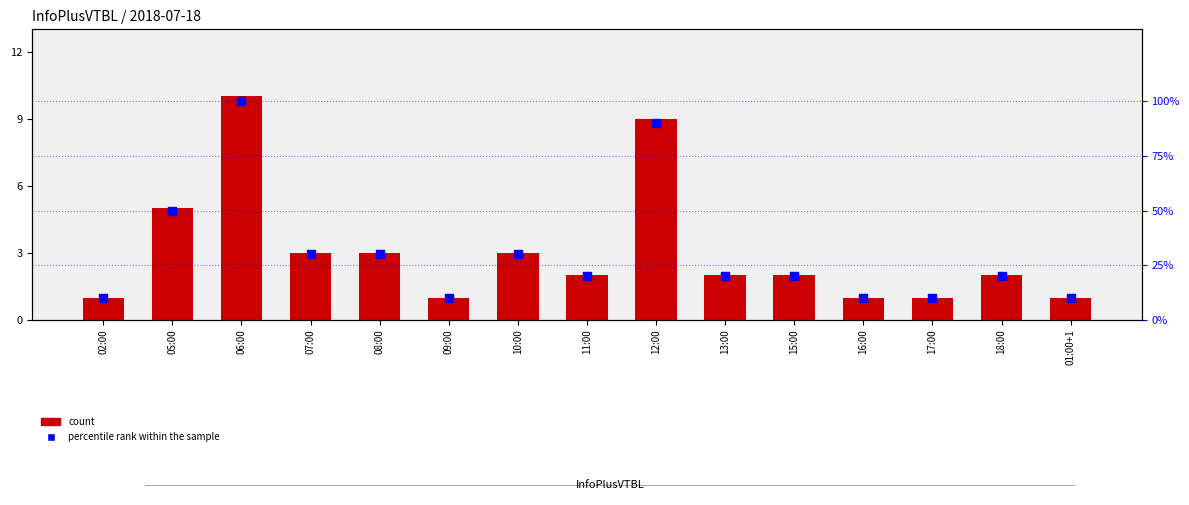

Which series has the largest Y range (max minus min)?

percentile rank within the sample